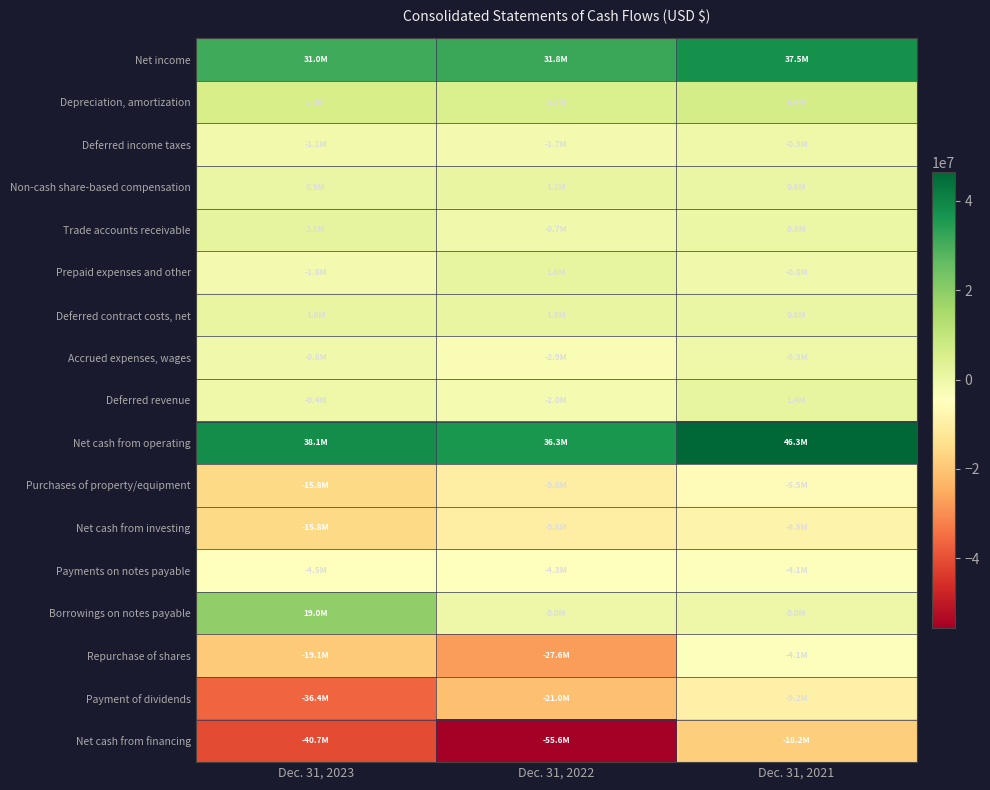

Which series has the largest total across all categories?

Net cash from operating